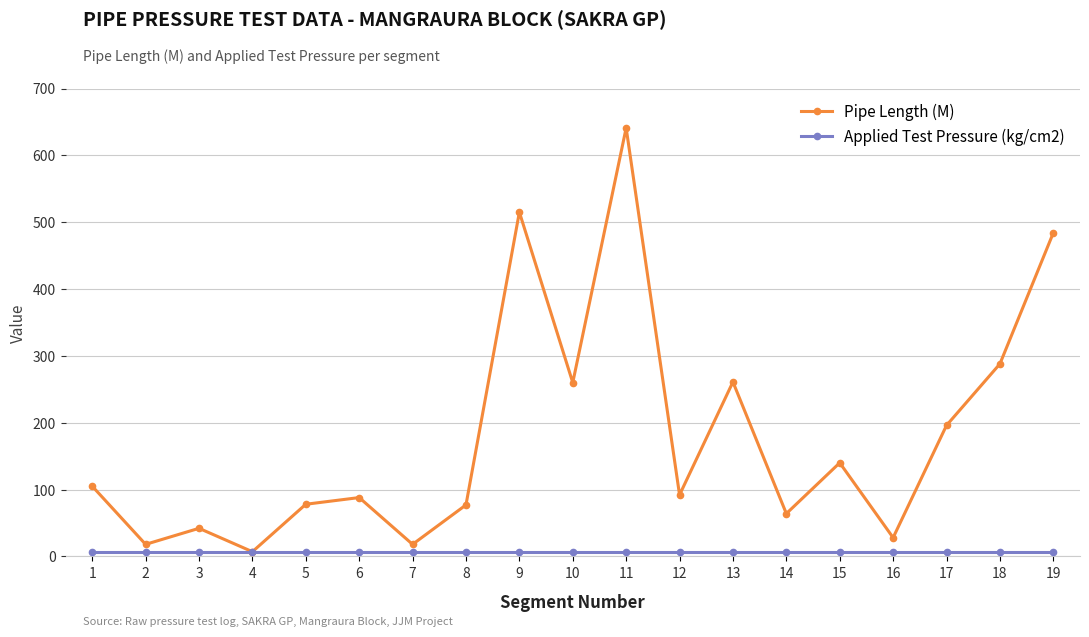

At which category does Pipe Length (M) reach its first local peak?

3